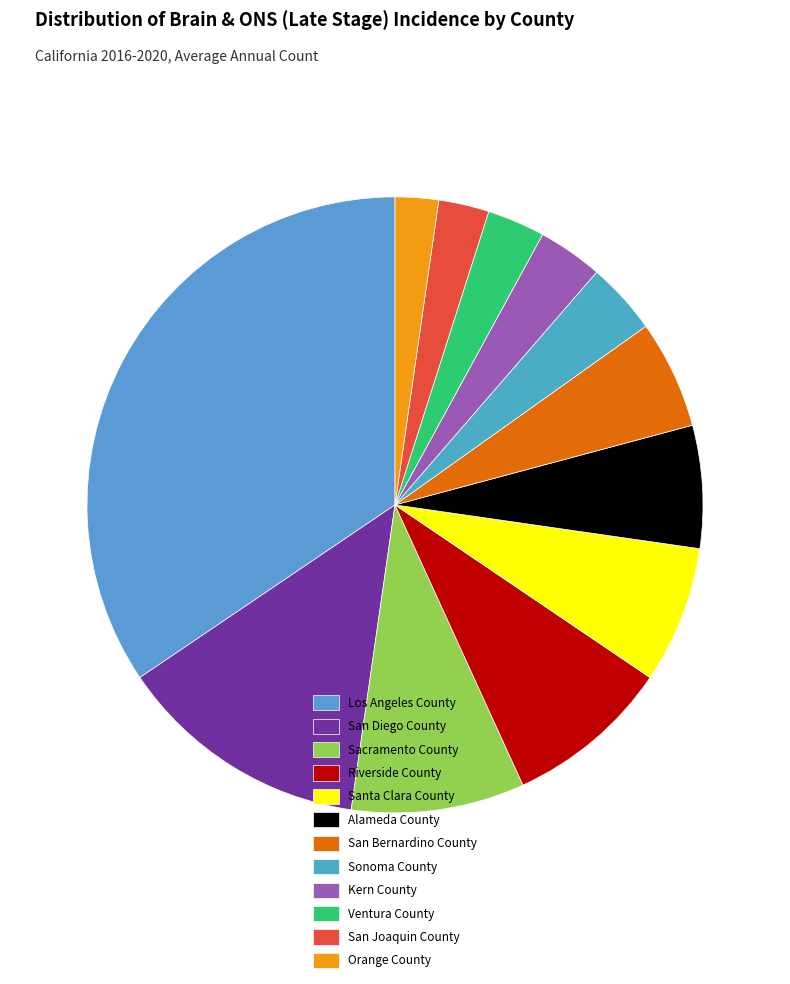

How many slices are in this pie chart?

12